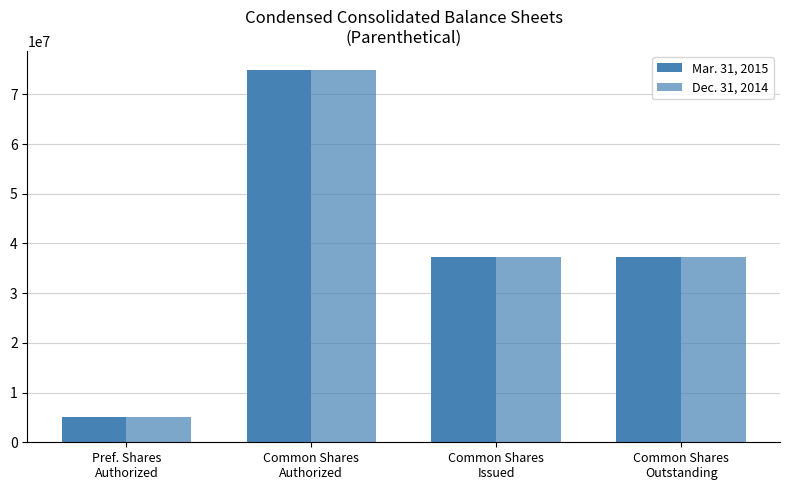

How many data points does each series have?

4